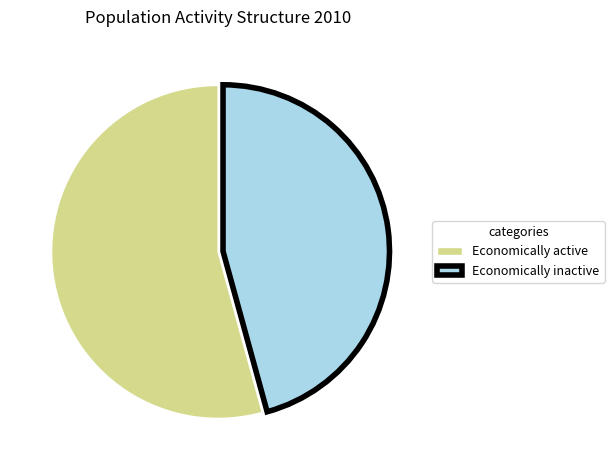

The Economically inactive slice represents 46% of the pie. True or false?

True